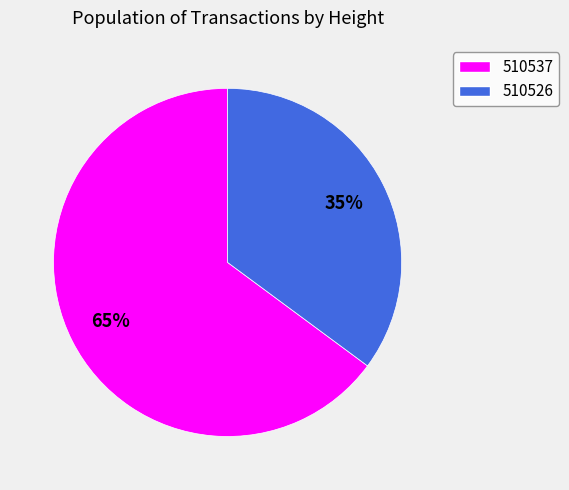

To the nearest percent, what is the average slice percentage?

50%